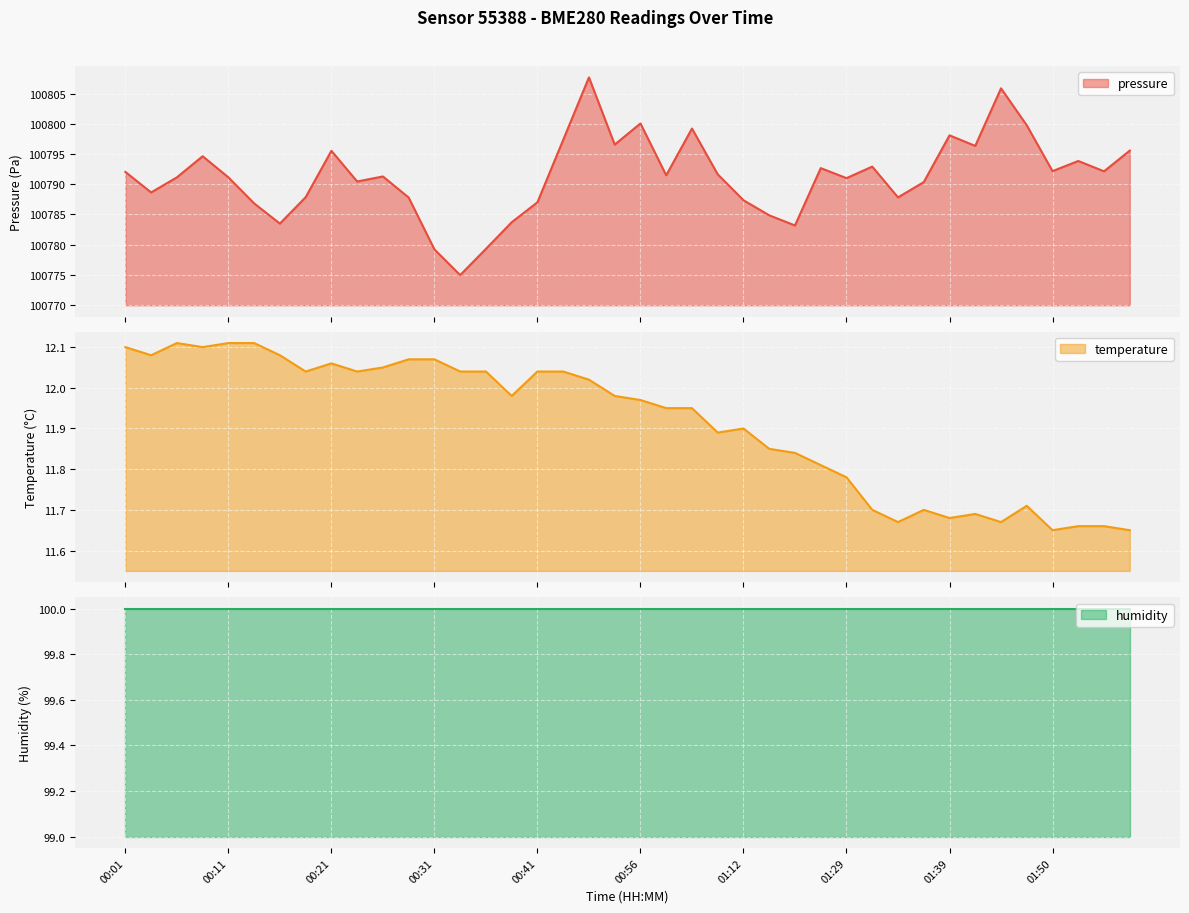

Which series has the largest total across all categories?

pressure